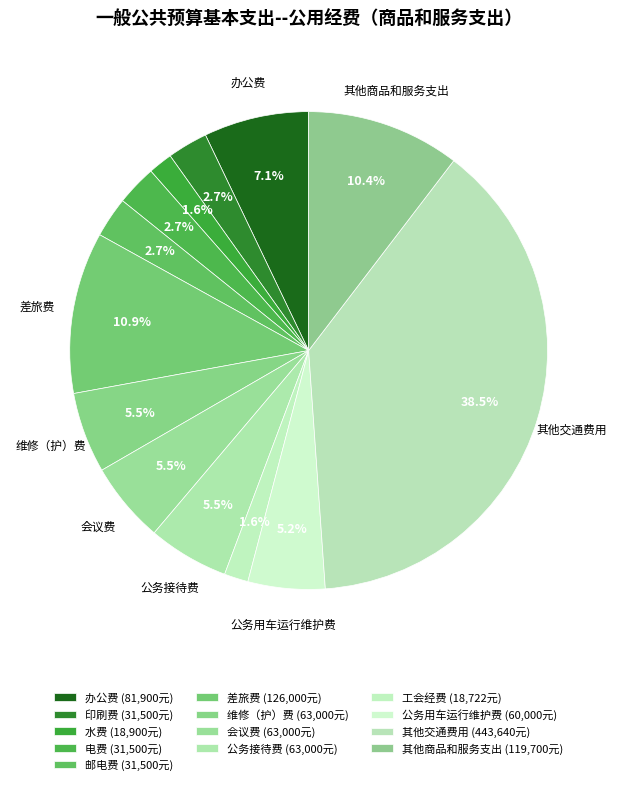

What is the change in value from 公务接待费 to 其他商品和服务支出?

+56700